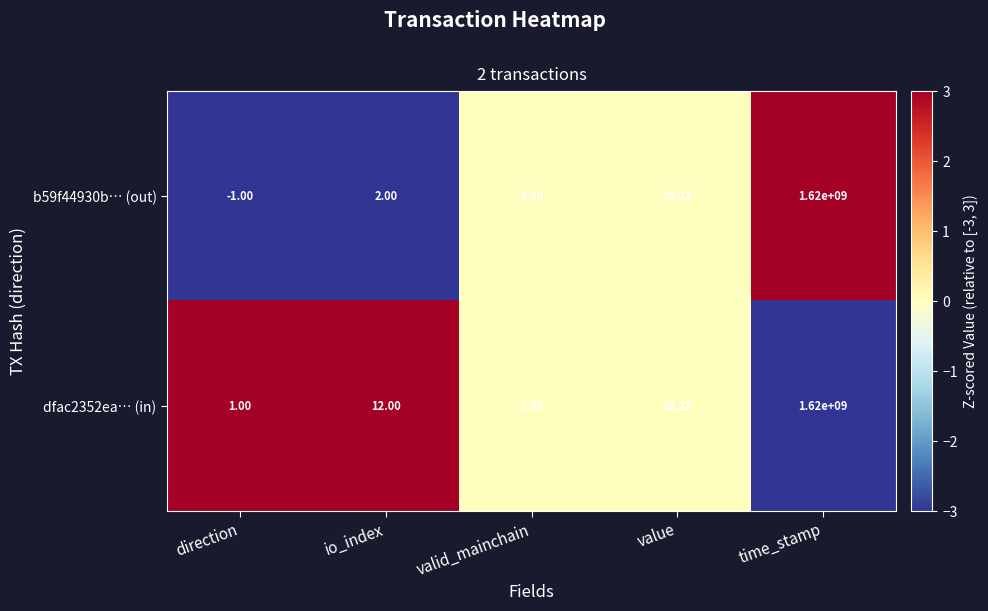

Which series has the widest spread of values?

b59f44930b… (out)